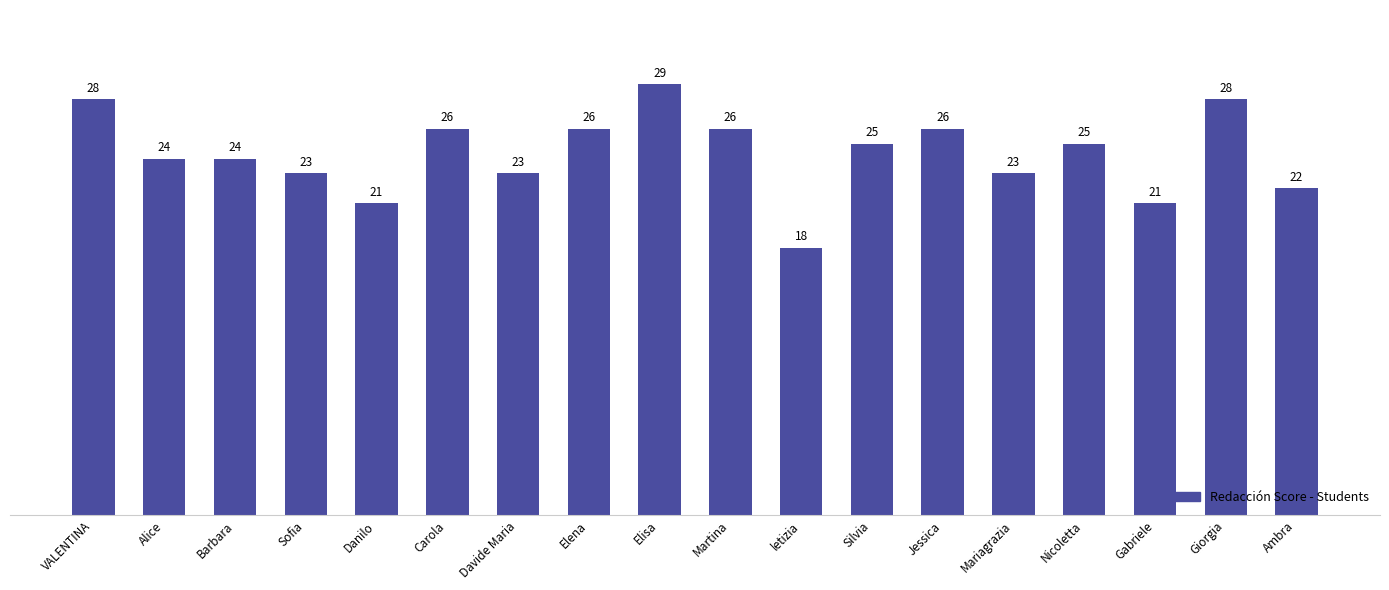

What is the smallest value displayed?

18